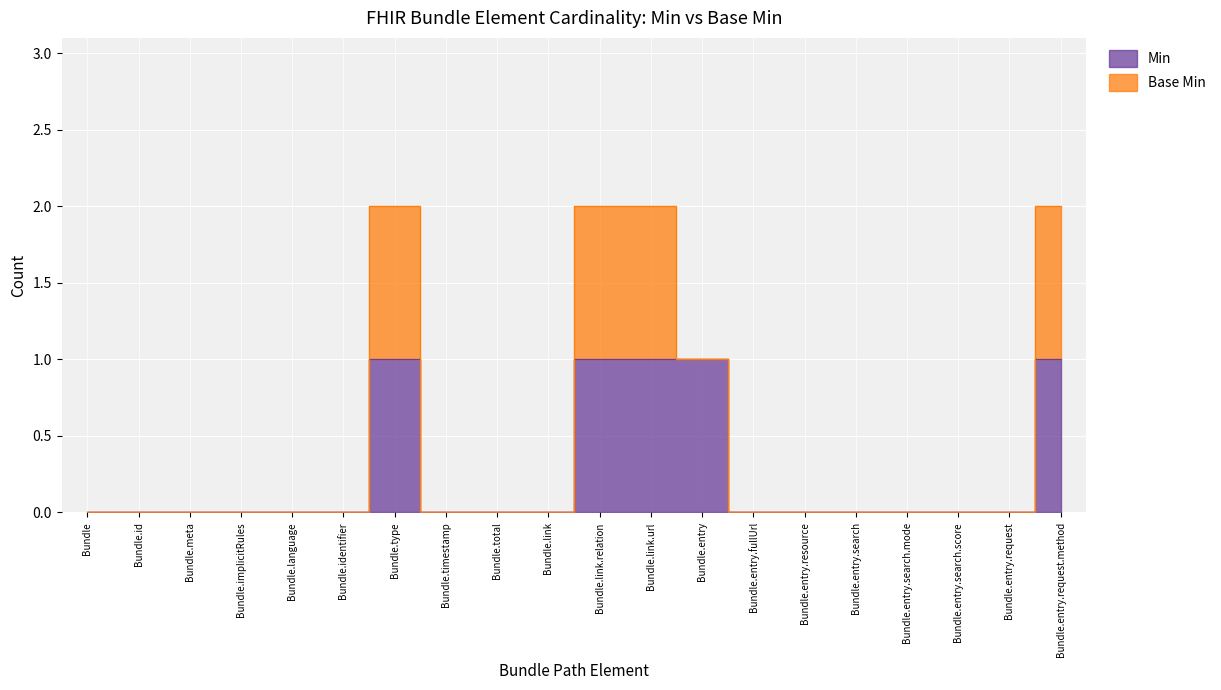

Count the values in the range 0 to 1.

20